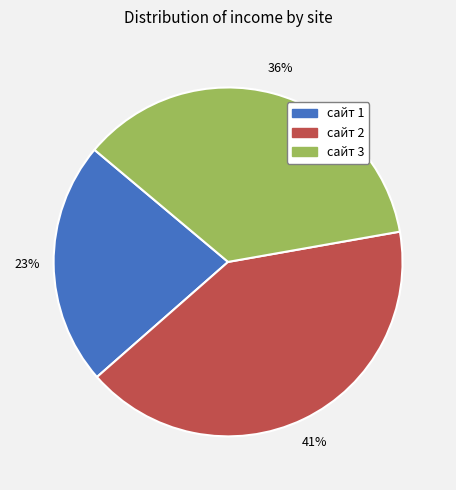

Does сайт 1 account for over 50% of the chart?

No